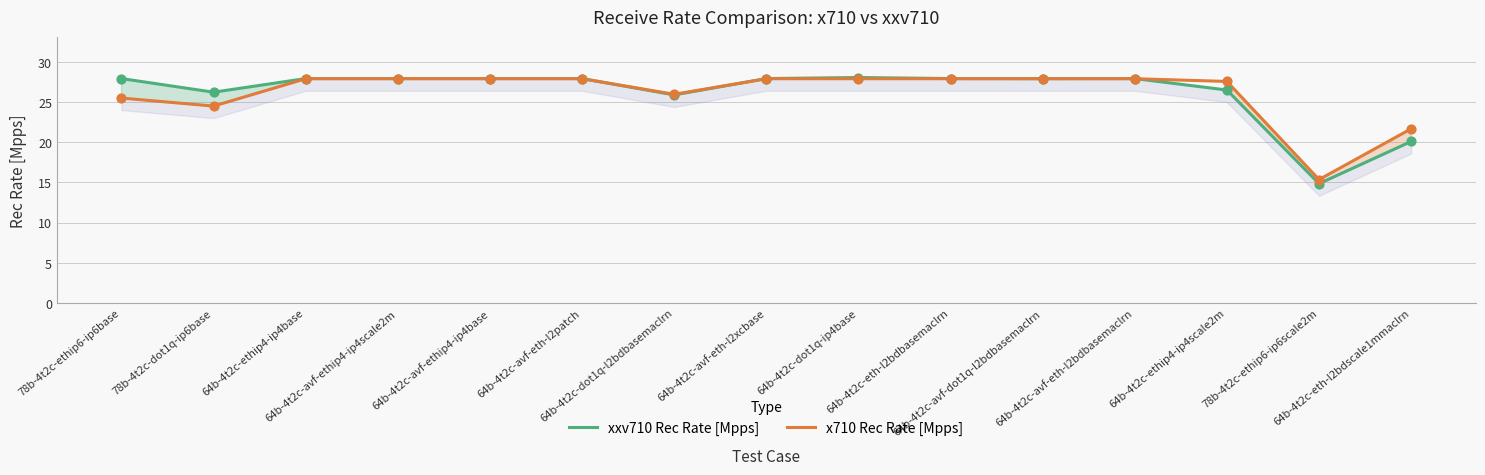

What are all the series names shown in the legend?

xxv710 Rec Rate [Mpps], x710 Rec Rate [Mpps]